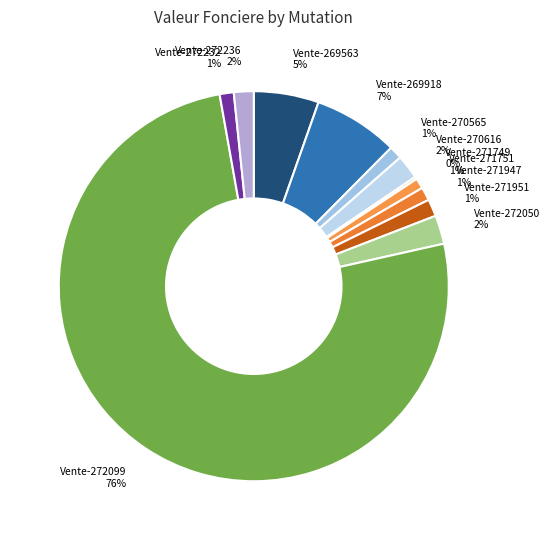

To the nearest percent, what portion does Vente-269563 represent?

5%